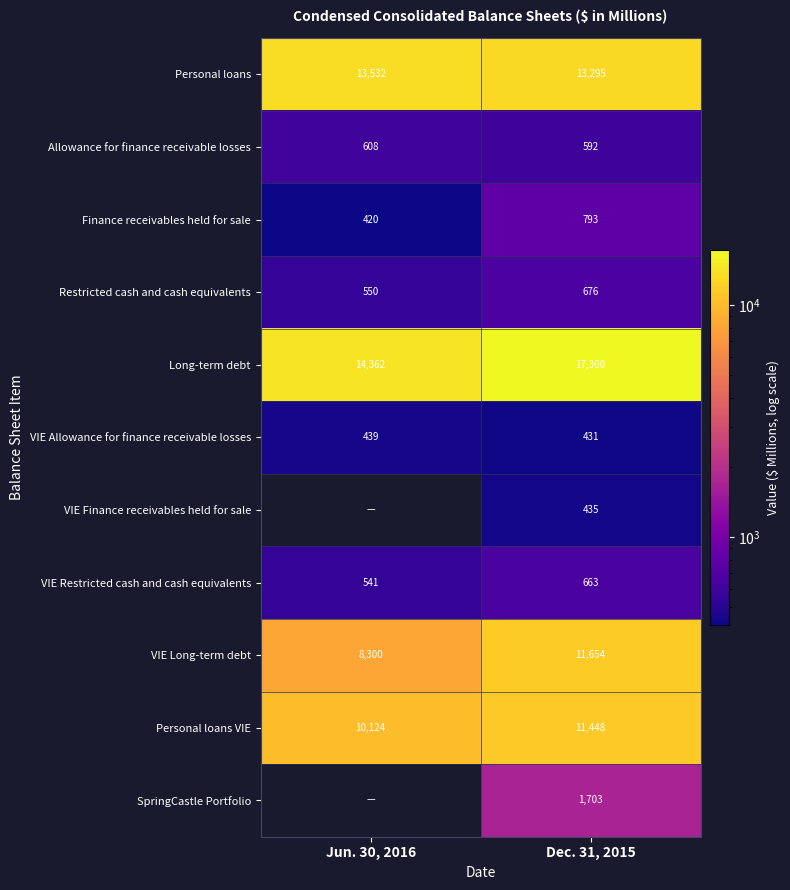

What is the difference between the Personal loans VIE values at Jun. 30, 2016 and Dec. 31, 2015?

1324